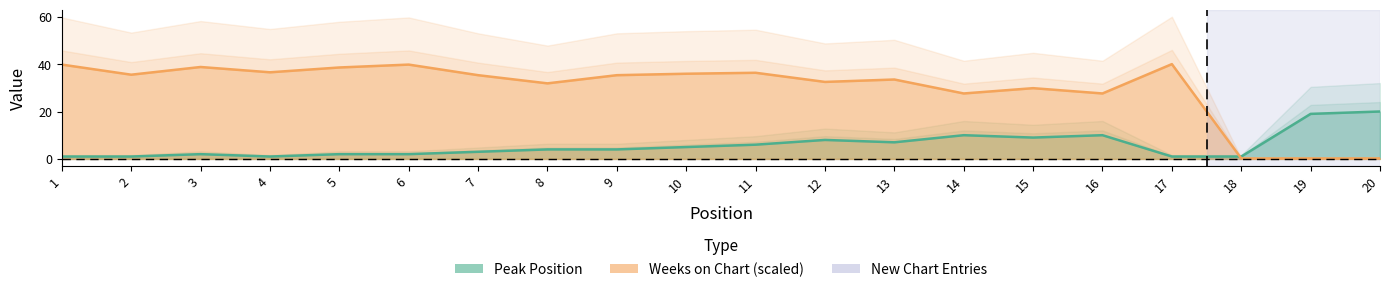

Which series has the largest total across all categories?

Weeks on Chart